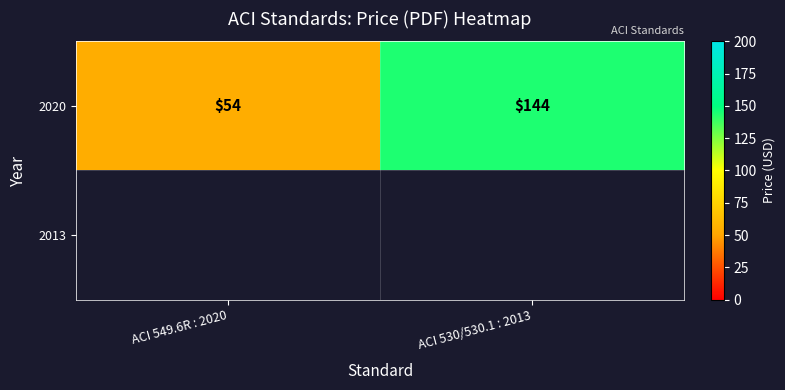

What is the sum of the values at ACI 530/530.1 : 2013 and ACI 549.6R : 2020?

198